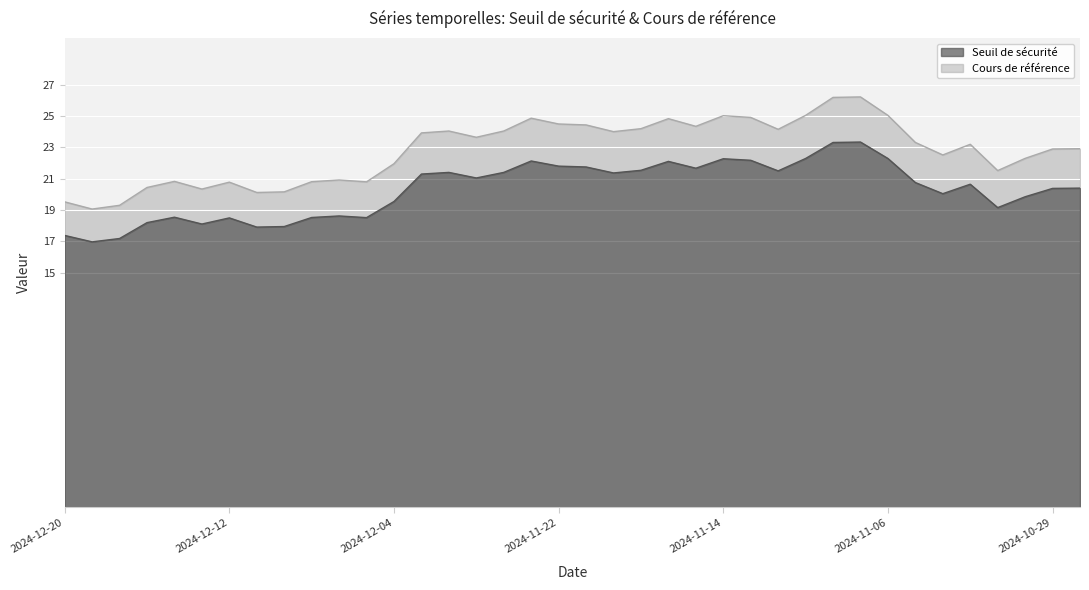

How many data points in Cours de référence are above 23?

20